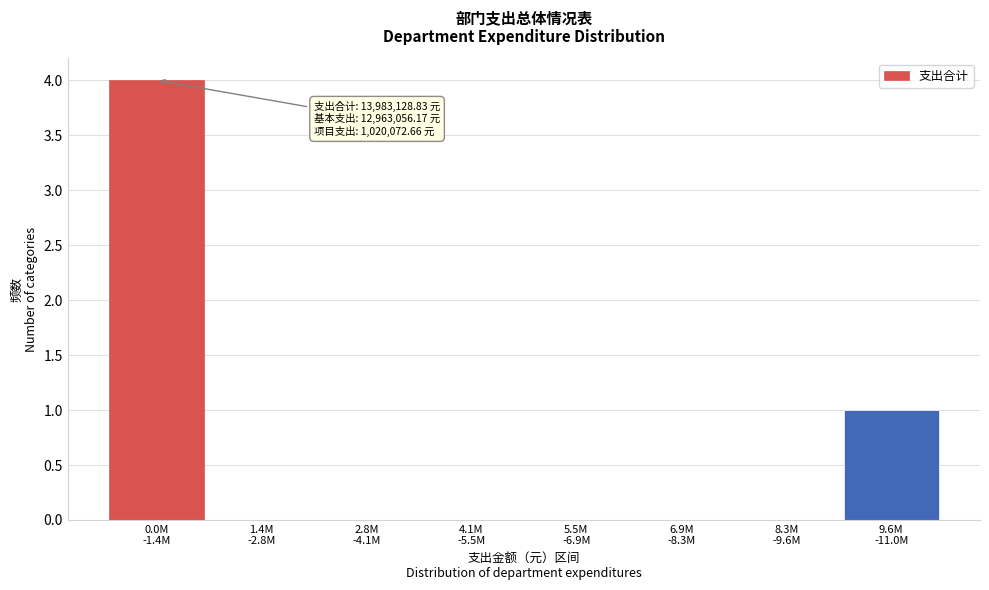

What is the maximum value shown in the chart?

4